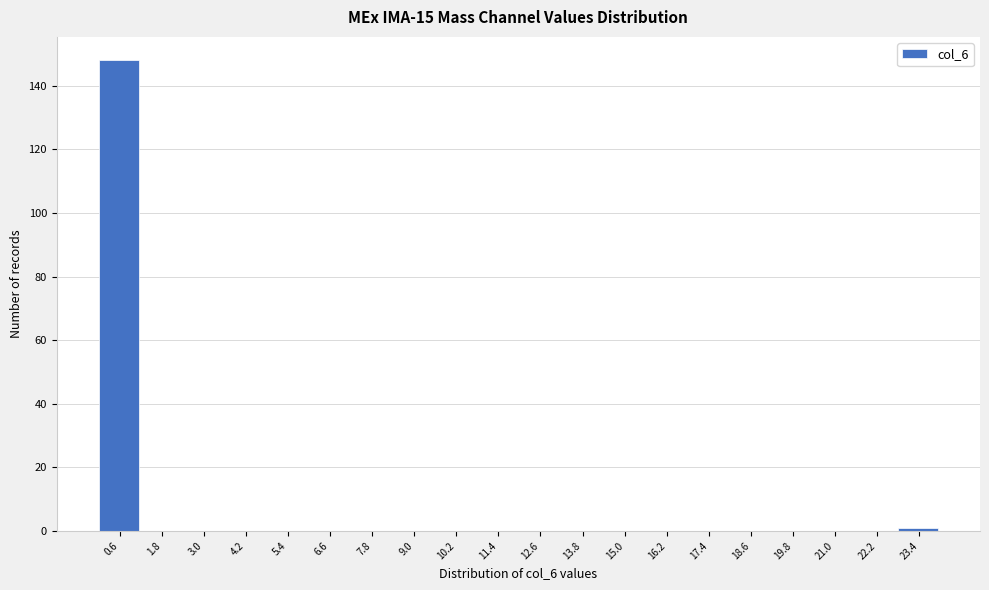

Reading left to right, list every bar in this chart as the range it spans on the x-axis followed by its height. The values are not printed on the chart, so give them approximately, as read against the axis.

0.0 to 1.2: 148
1.2 to 2.4: 0
2.4 to 3.6: 0
3.6 to 4.8: 0
4.8 to 6.0: 0
6.0 to 7.2: 0
7.2 to 8.4: 0
8.4 to 9.6: 0
9.6 to 10.8: 0
10.8 to 12.0: 0
12.0 to 13.2: 0
13.2 to 14.4: 0
14.4 to 15.6: 0
15.6 to 16.8: 0
16.8 to 18.0: 0
18.0 to 19.2: 0
19.2 to 20.4: 0
20.4 to 21.6: 0
21.6 to 22.8: 0
22.8 to 24.0: under 2